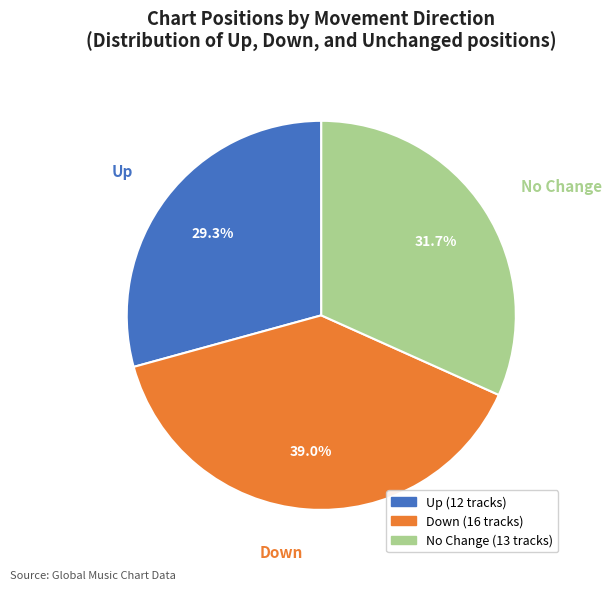

Does any single category account for the majority?

No